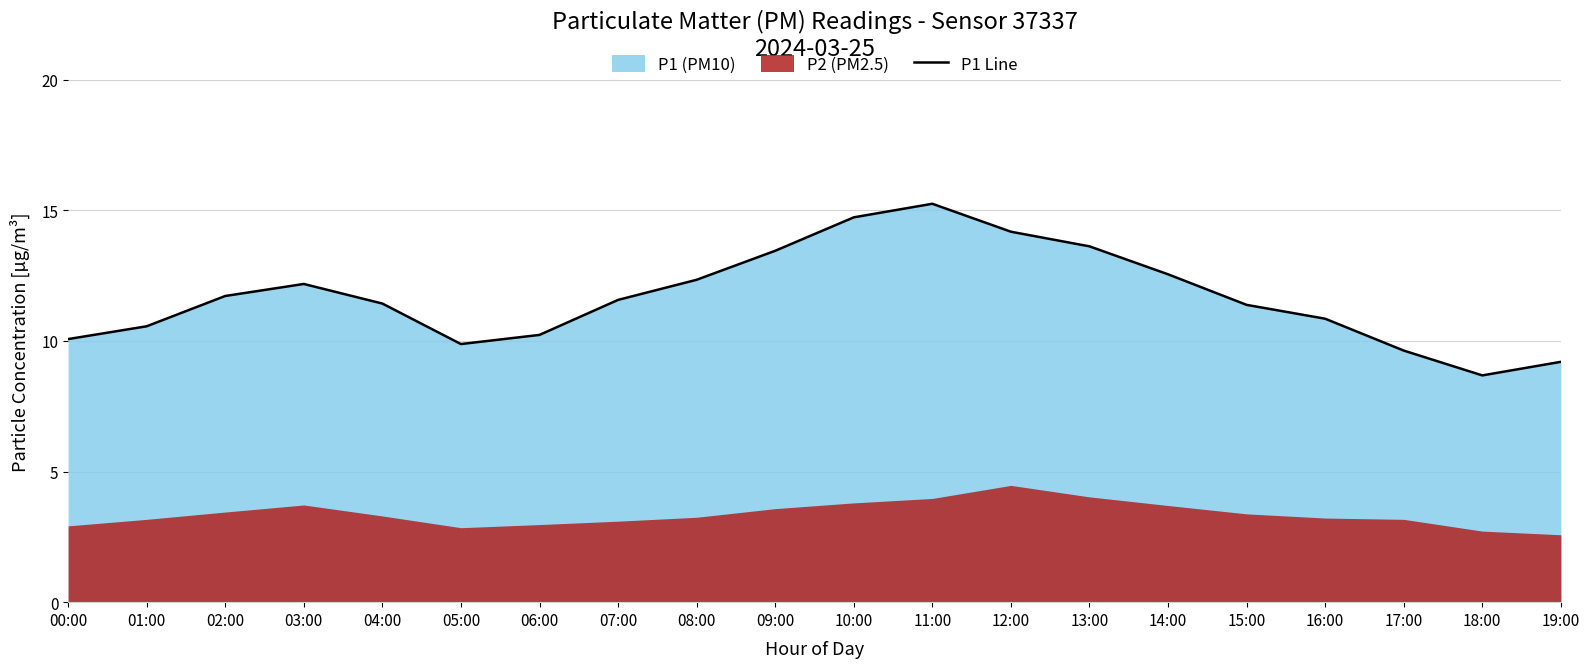

How many interior local peaks (higher than both neighbors) does the data have?

2